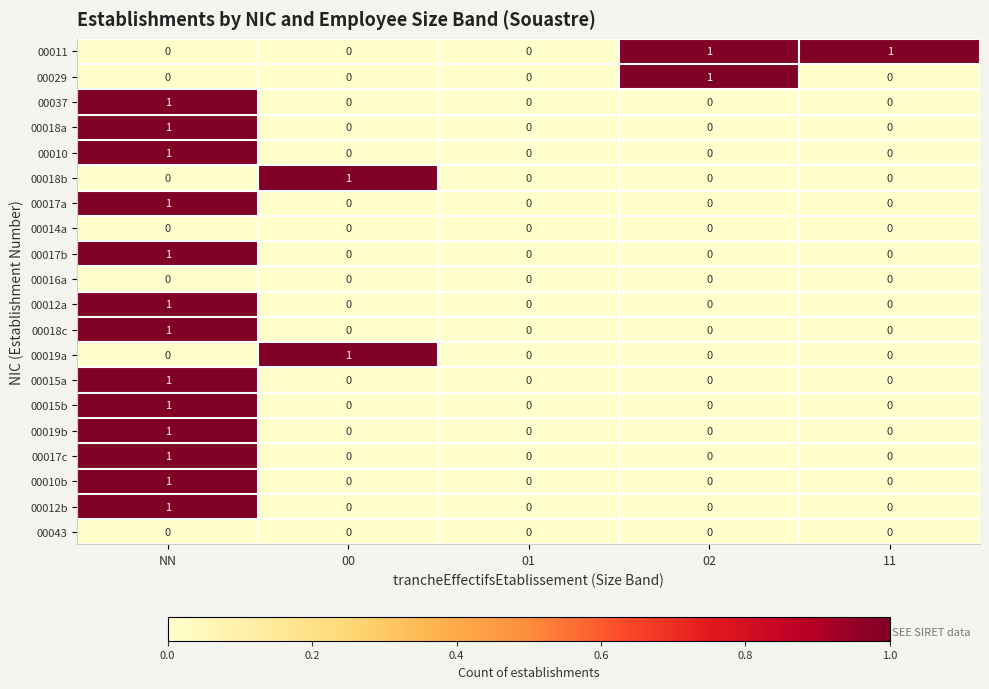

The value of 00010b at 01 is 0. True or false?

True